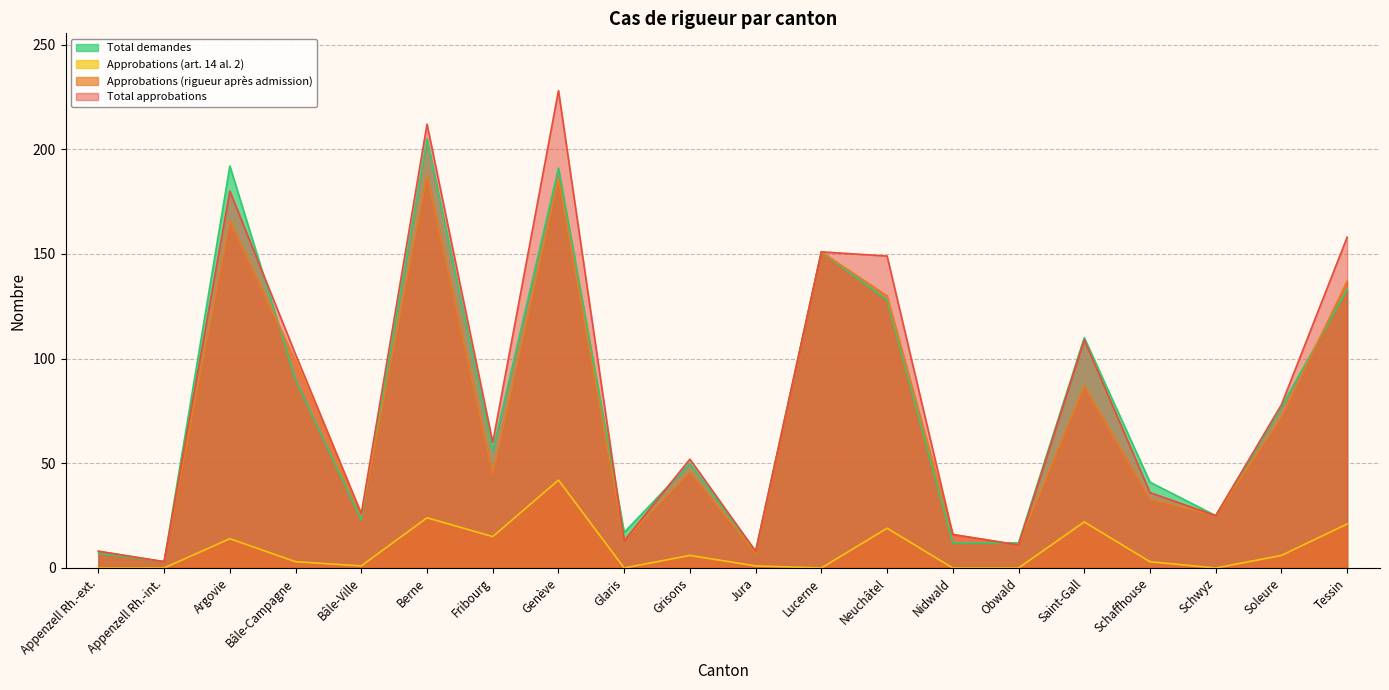

Which series has the largest total across all categories?

Total approbations